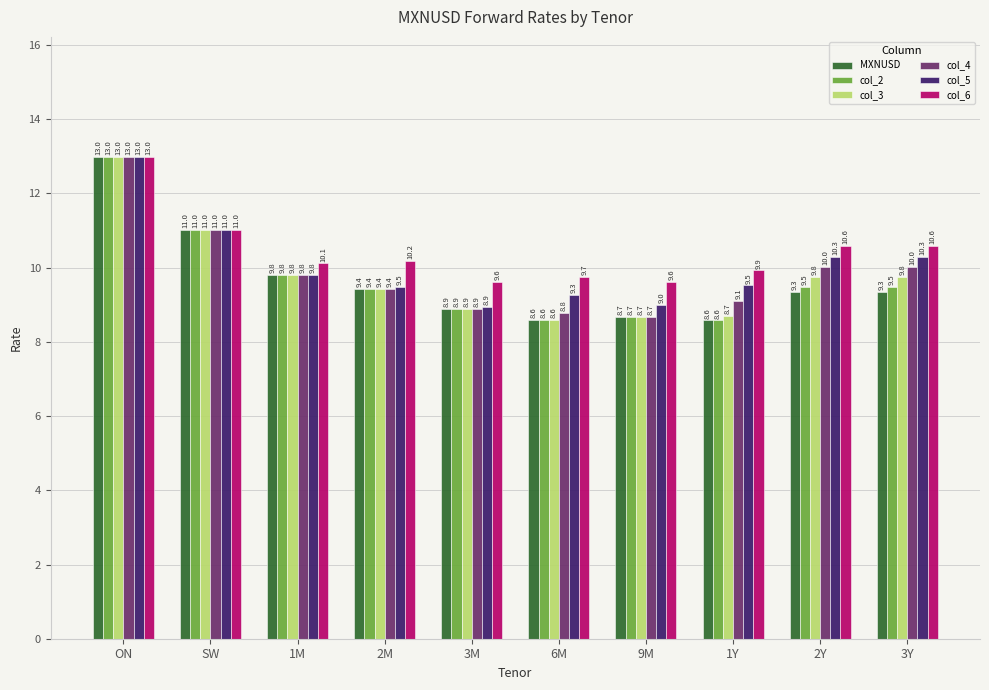

Which category has the highest value across all series?

ON